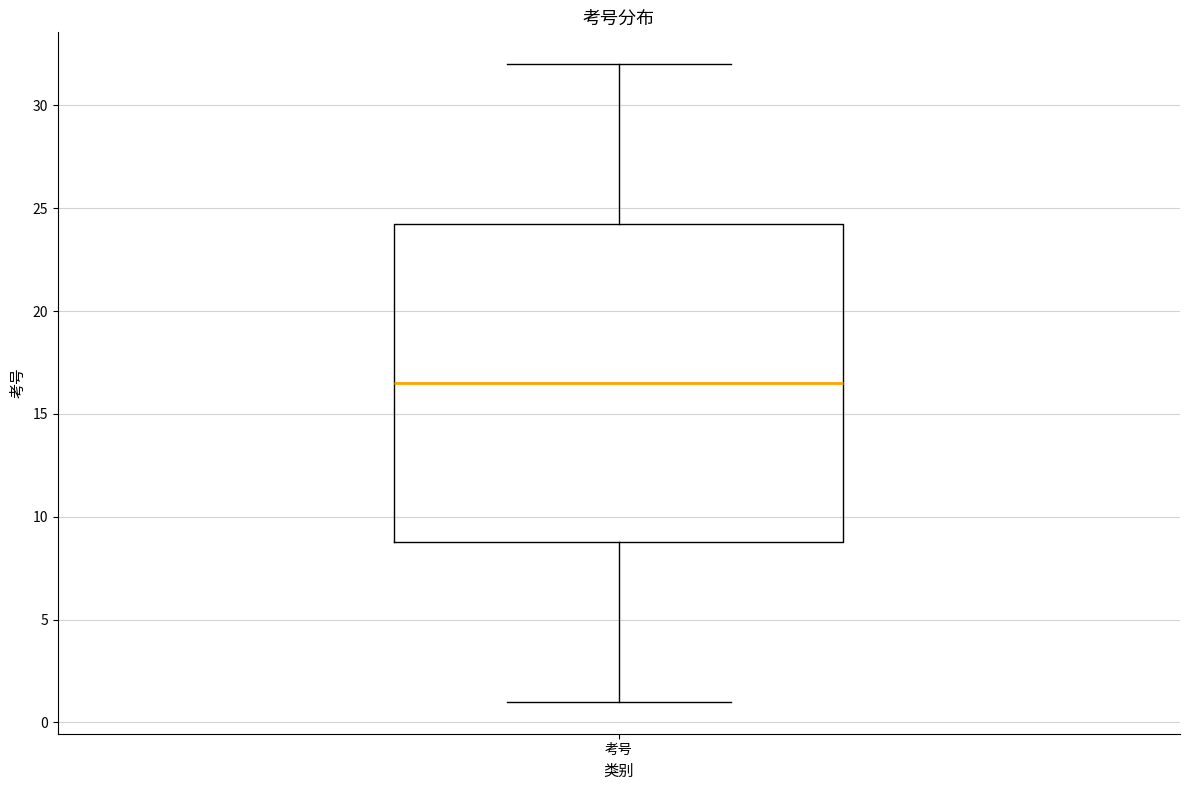

Where is the upper edge of the box for 考号 on the y-axis? The values are not printed on the chart, so give them approximately, as read against the axis.

24.5